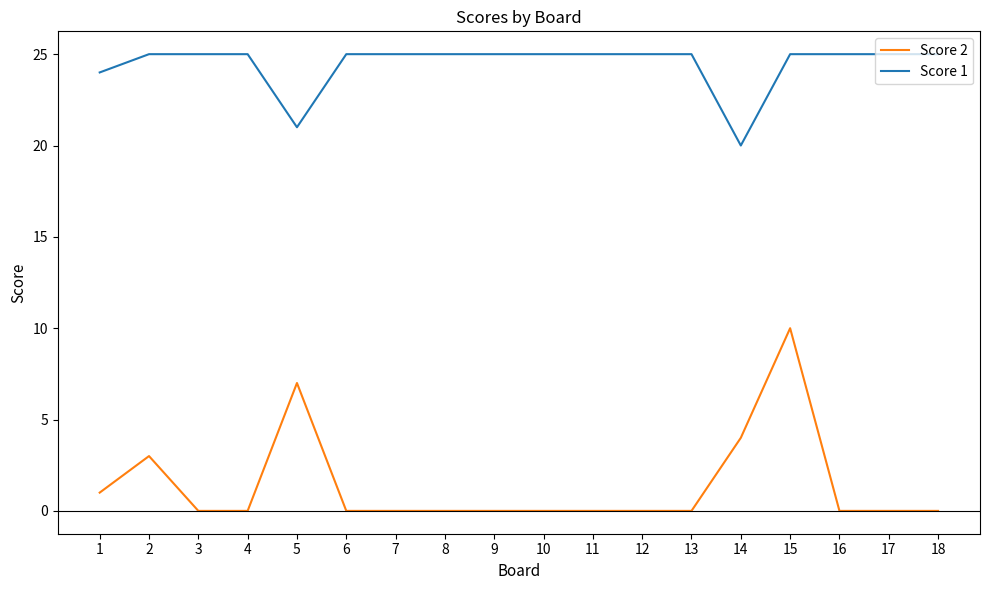

What is the maximum value shown in the chart?

25